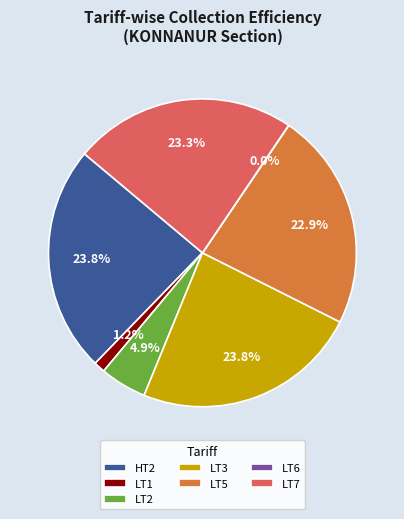

How much of the chart is everything except LT5?

77.1%